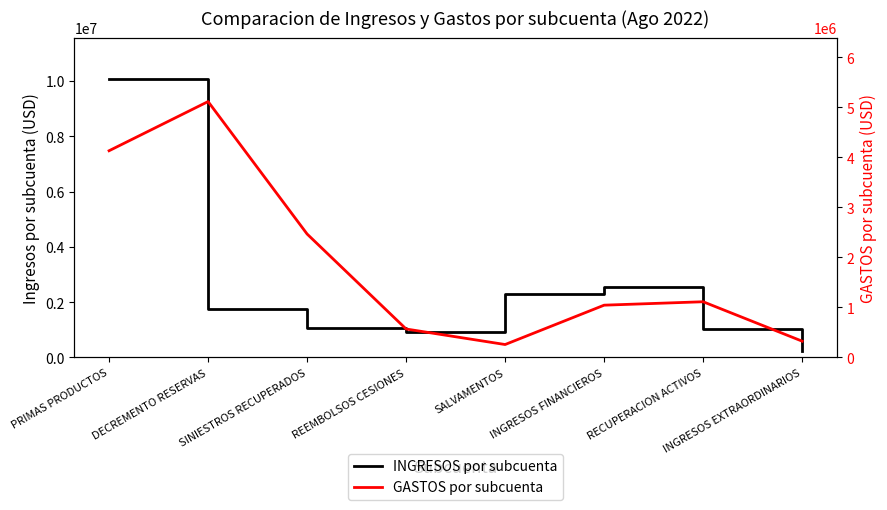

Rank the series at REEMBOLSOS CESIONES from highest to lowest value.

INGRESOS por subcuenta, GASTOS por subcuenta